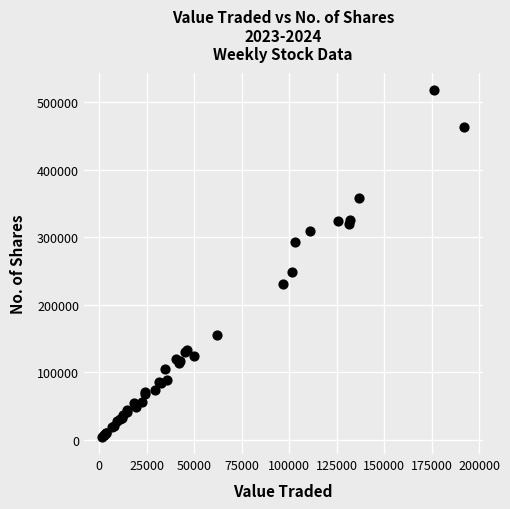

What Y value in the scatter plot is closest to 261032?

247848